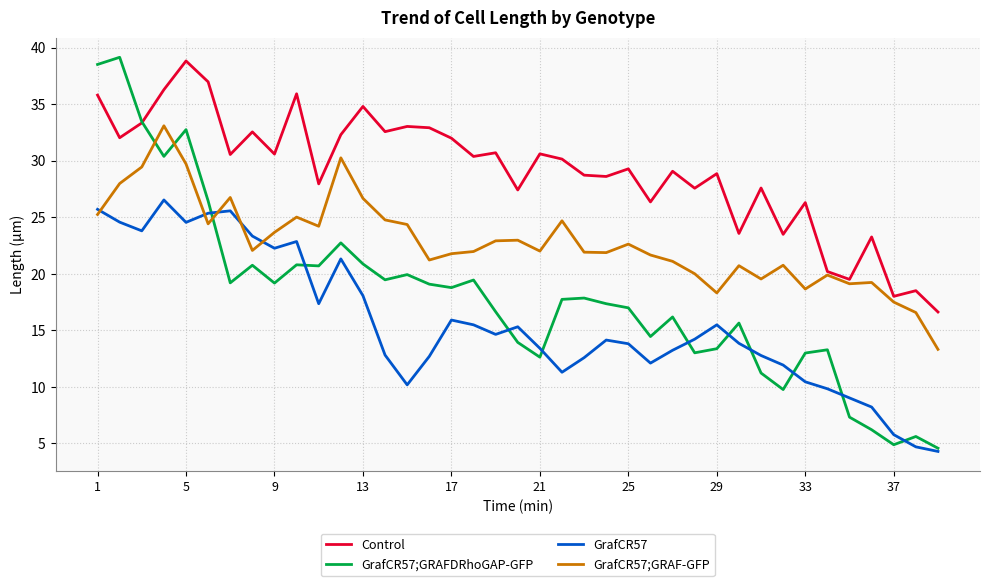

Which series has the largest range (max minus min)?

GrafCR57;GRAFDRhoGAP-GFP